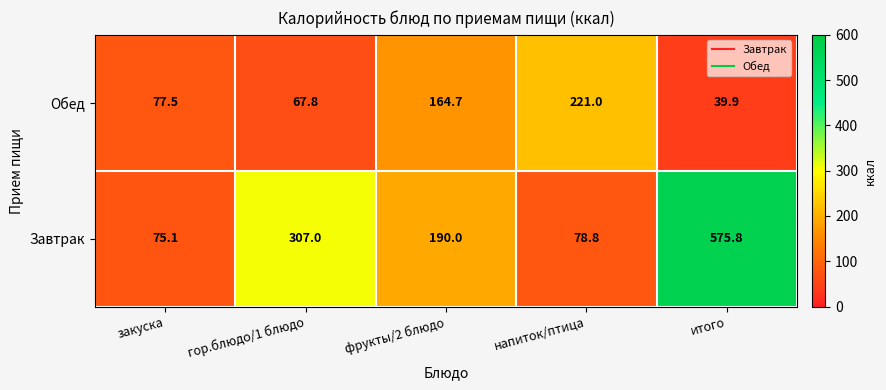

Rank the series by their average value, from highest to lowest.

Завтрак, Обед